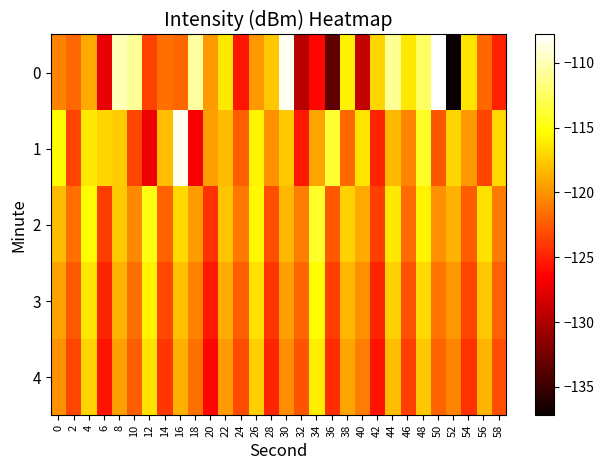

What is the total value across all series at 42?

-615.9